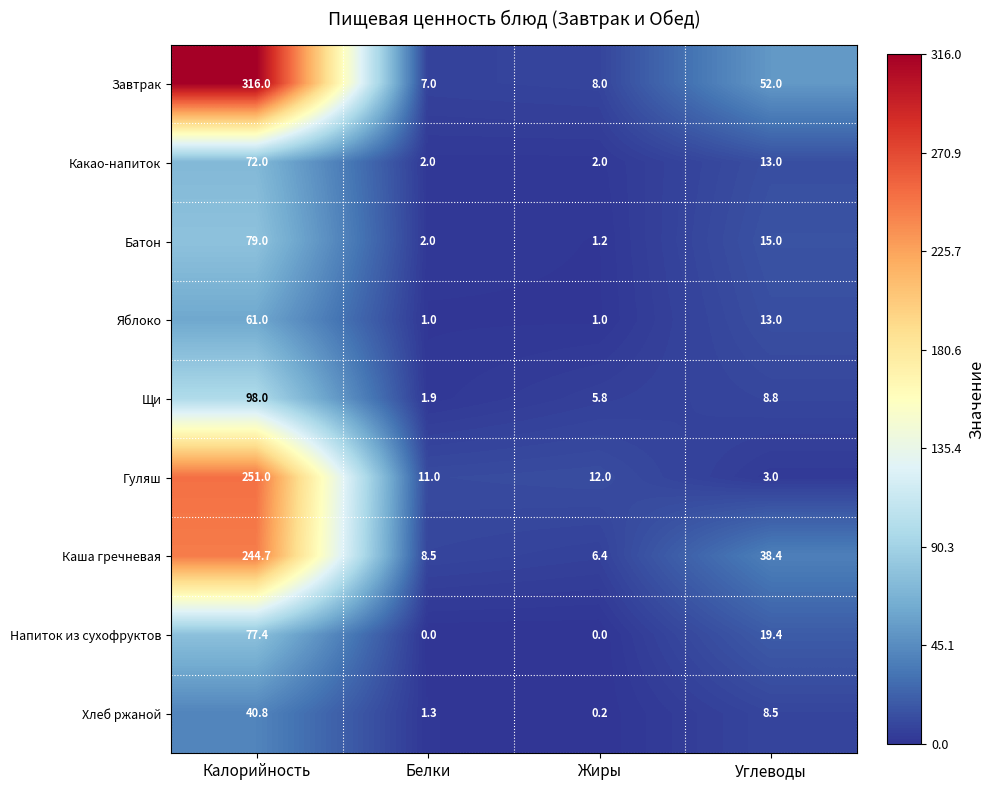

True or false: Завтрак has a value of 316.0 at Калорийность.

True